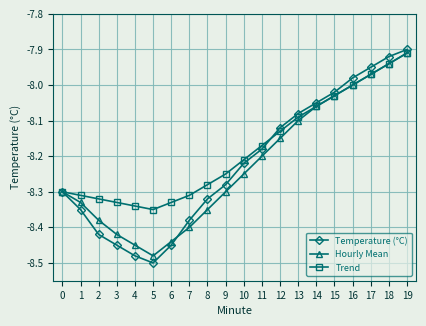

Which series changed the most between 1 and 7?

Hourly Mean